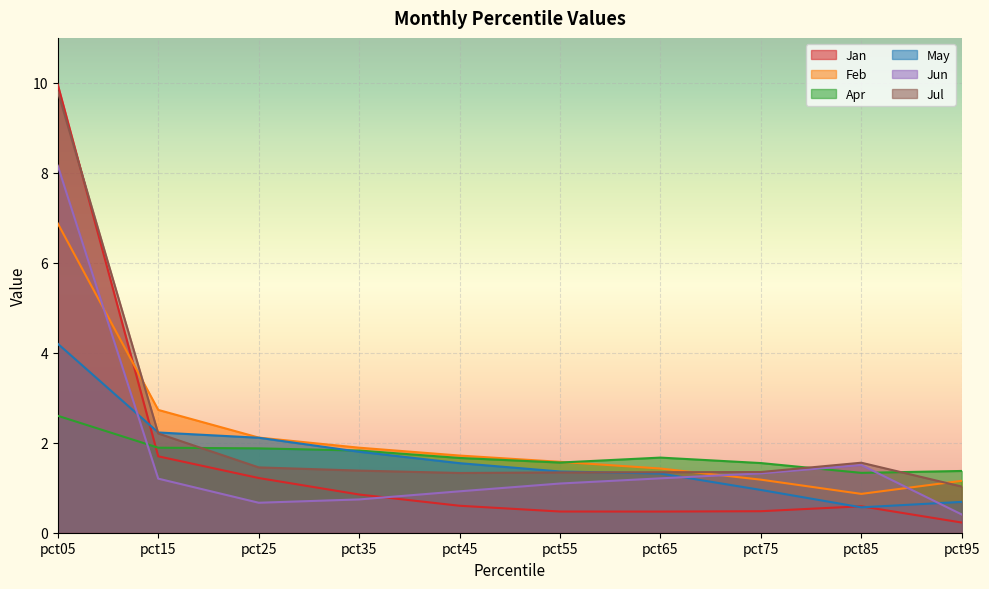

The Jul series shows 2.2 at pct15. True or false?

True